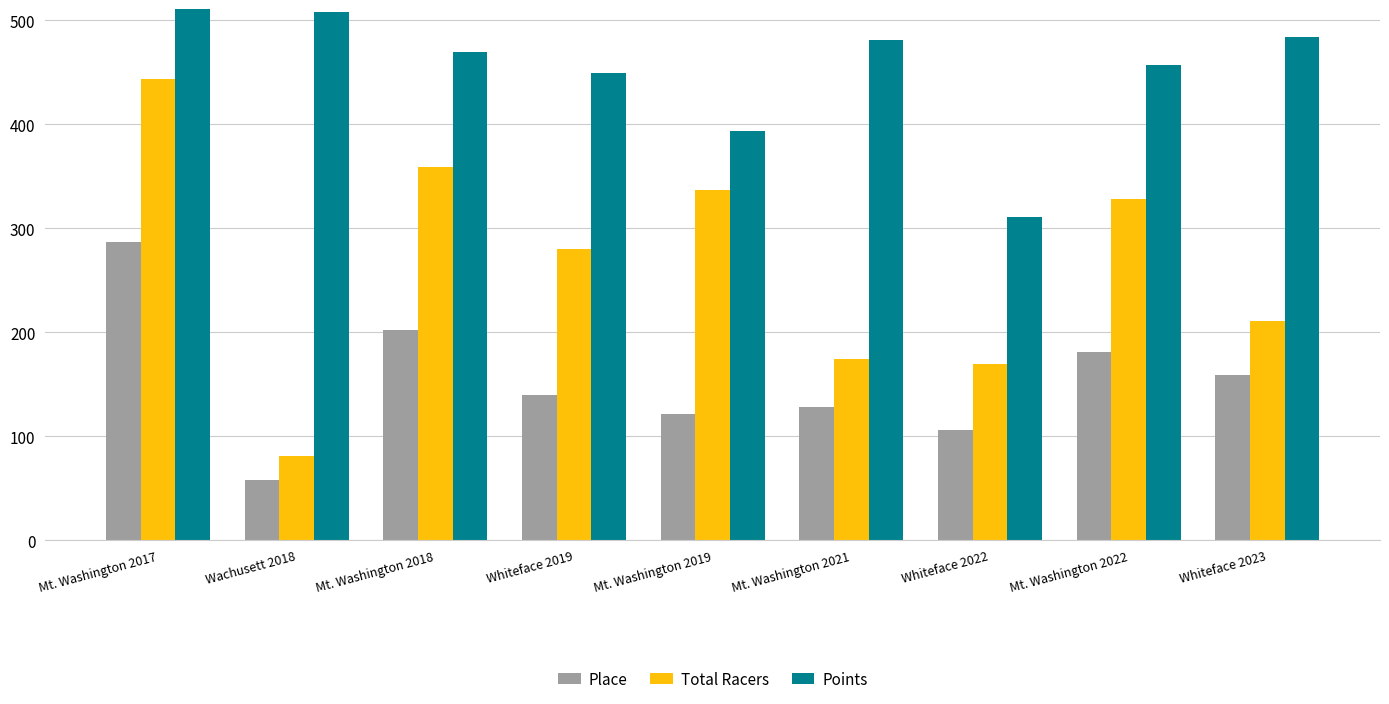

What is the sum of the Total Racers values at Whiteface 2019 and Wachusett 2018?

361.0